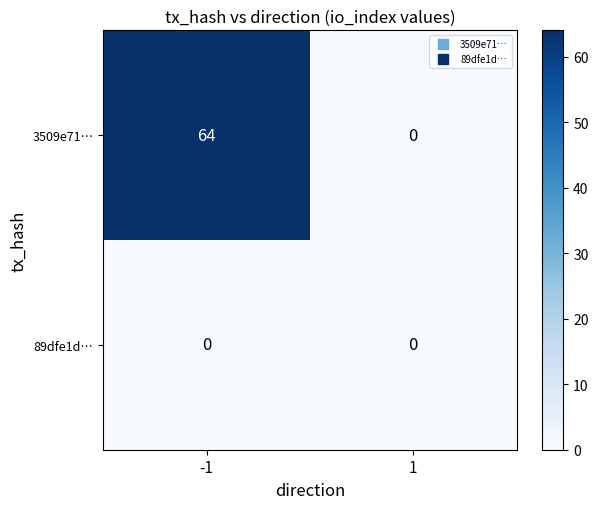

Which series changed the most between -1 and 1?

3509e71…